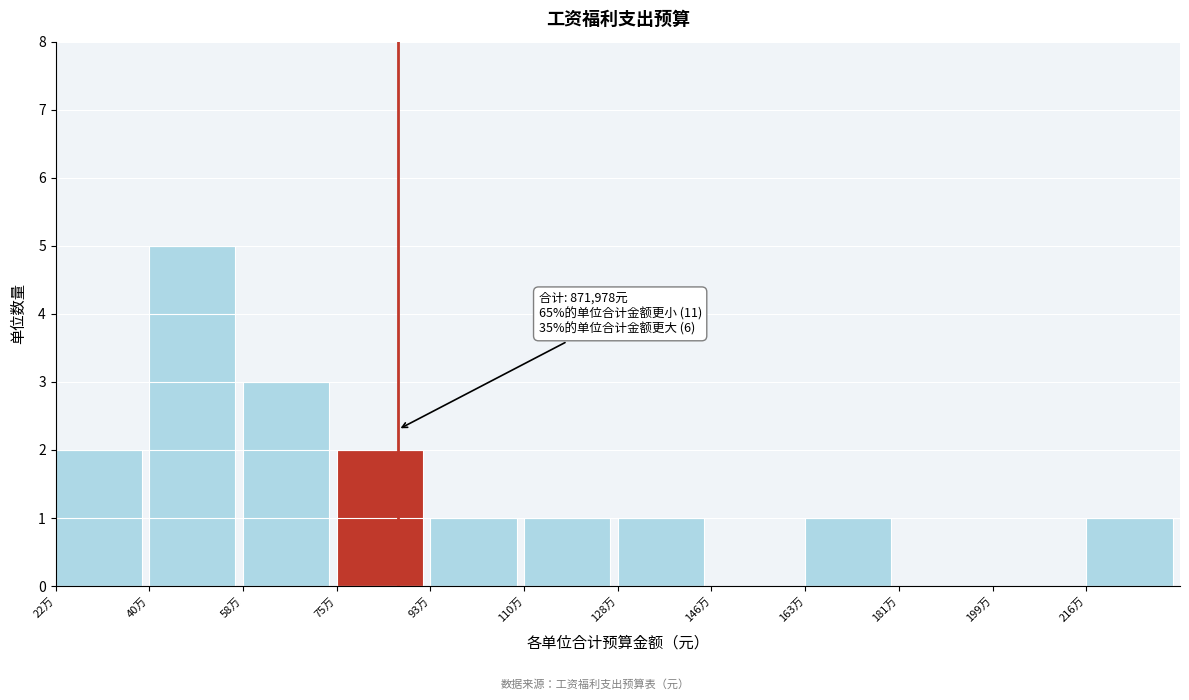

Reading left to right, what are all the values shown in this chart?

22万=2	40万=5	58万=3	75万=2	93万=1	110万=1	128万=1	146万=0	163万=1	181万=0	199万=0	216万=1